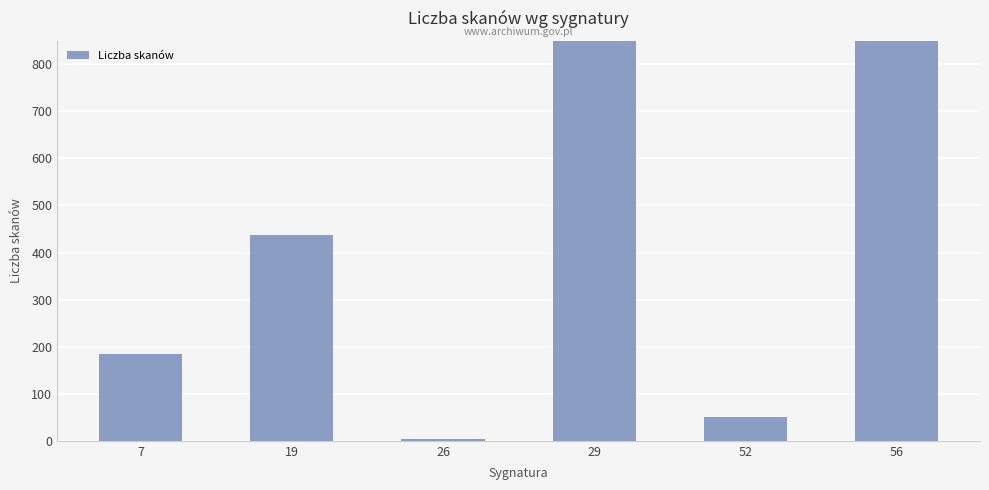

At which category does the chart reach its peak across all series?

56